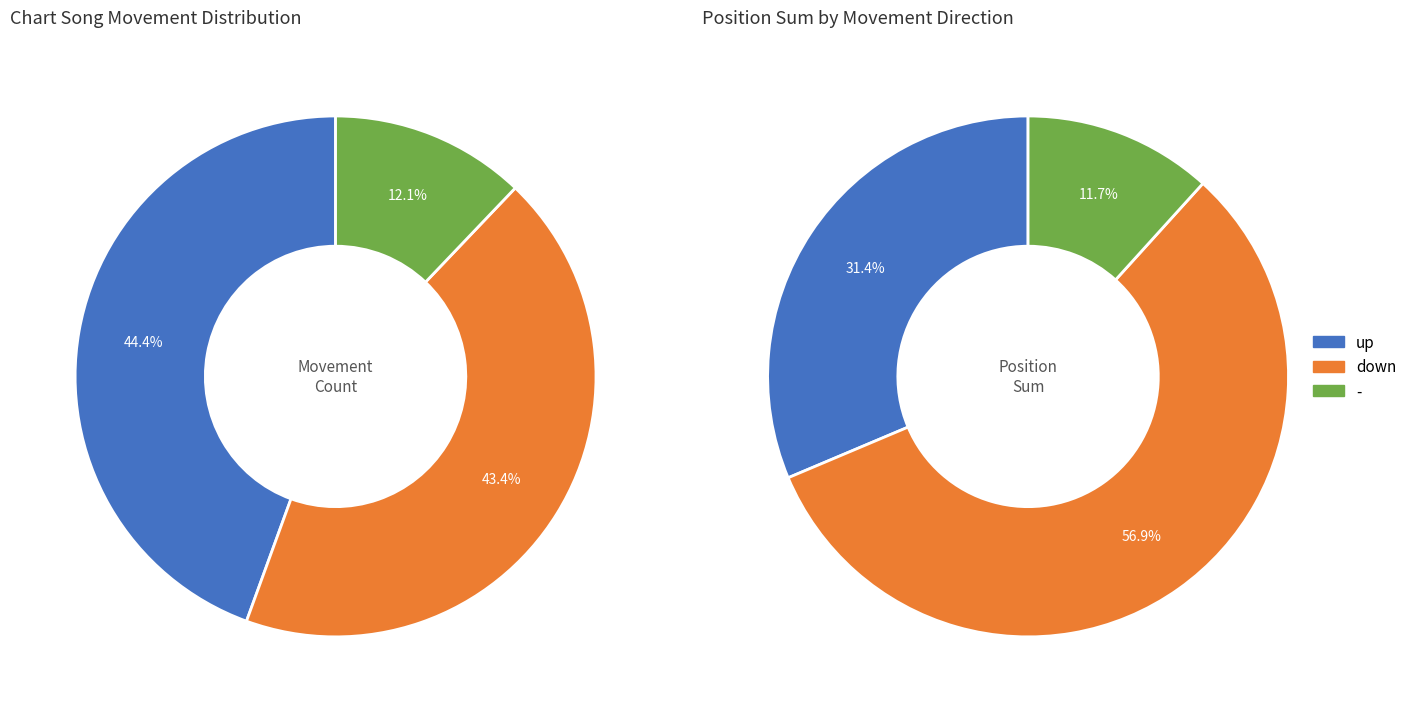

Is there any slice that represents more than half of the pie?

No